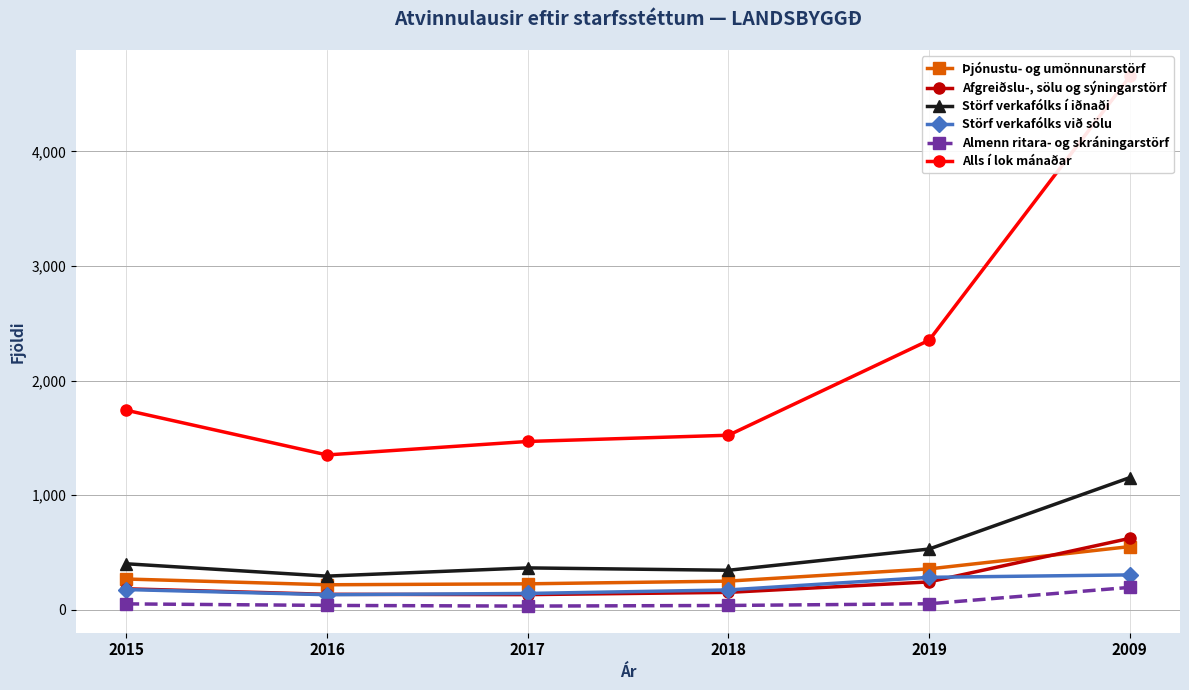

What is the minimum value shown in the chart?

32.8